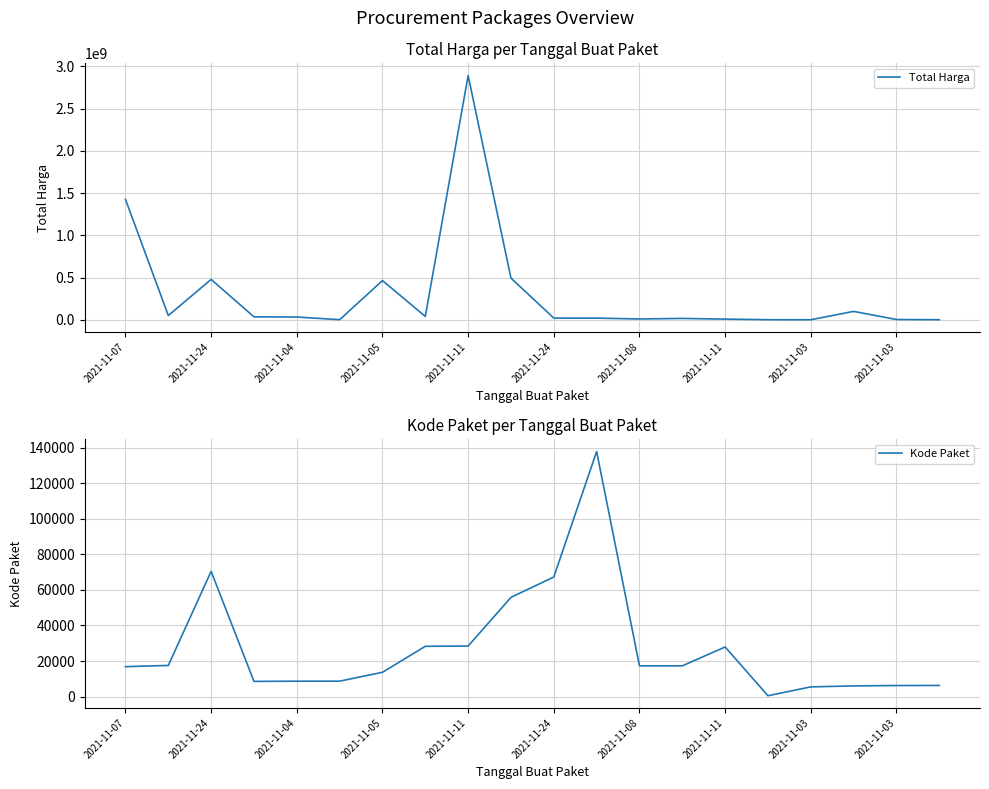

What is the total value across all series at 2021-11-03?

83449